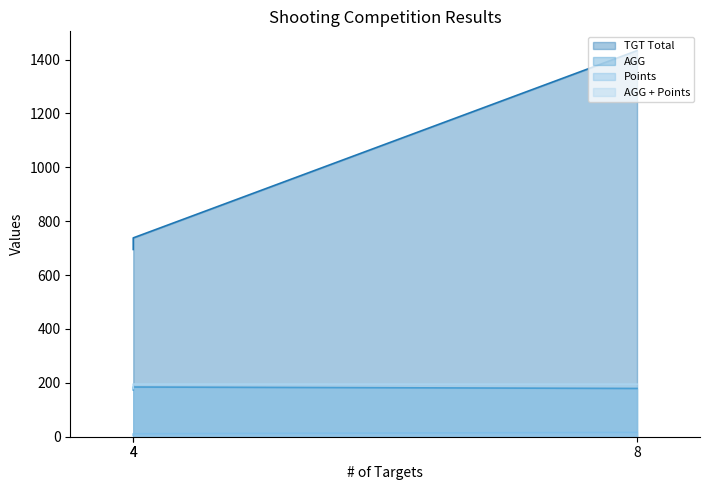

How many values in the AGG + Points series are below 195?

1